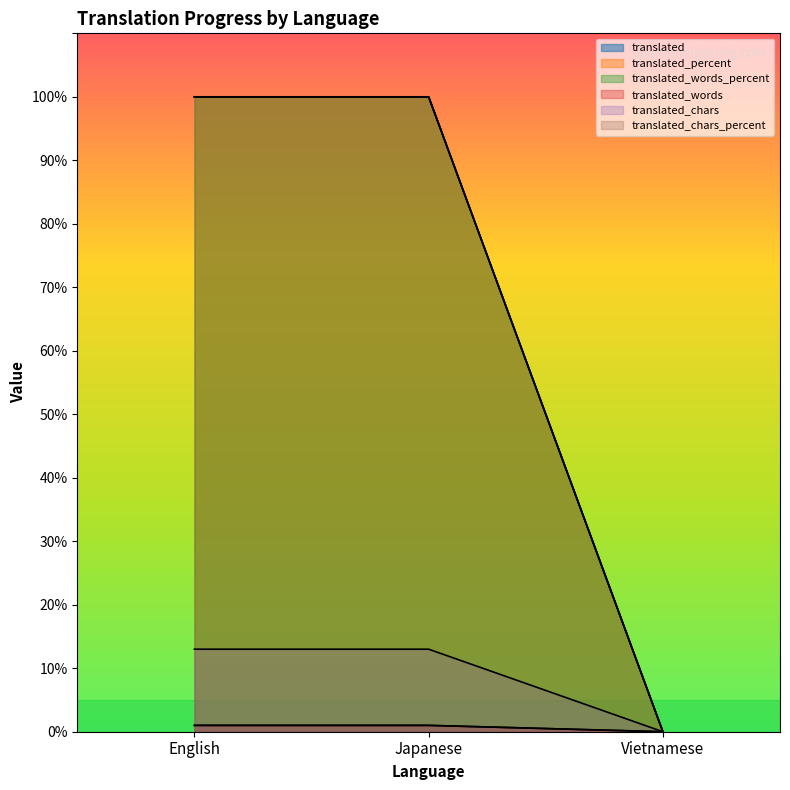

Read the translated value at English.

1